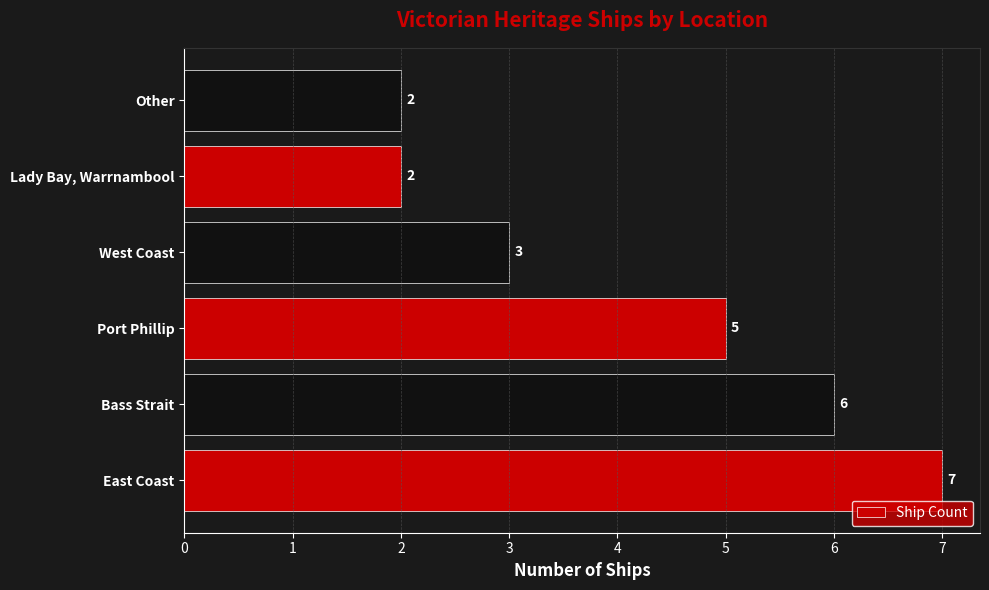

What is the average value?

4